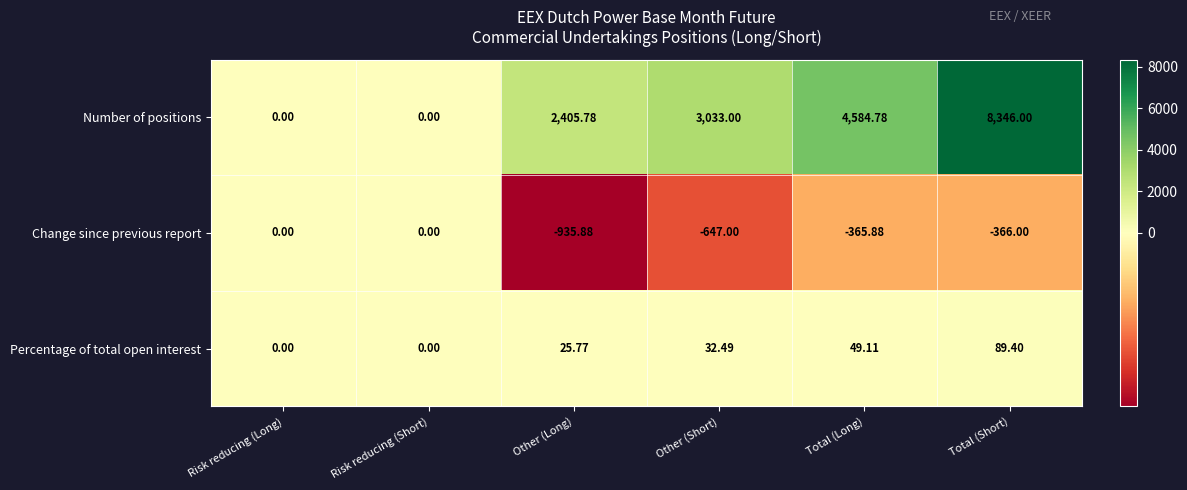

Between Other (Short) and Total (Long), which series saw the biggest shift?

Number of positions